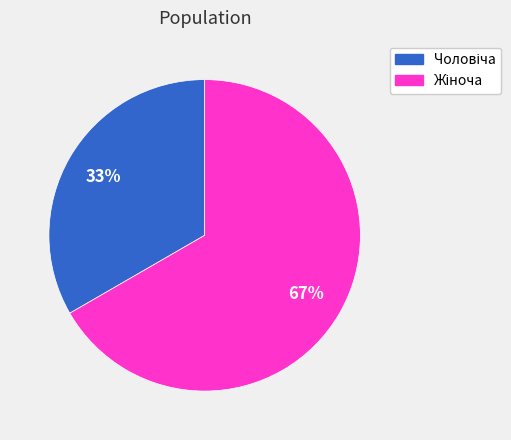

To the nearest percent, what is the average slice percentage?

50%